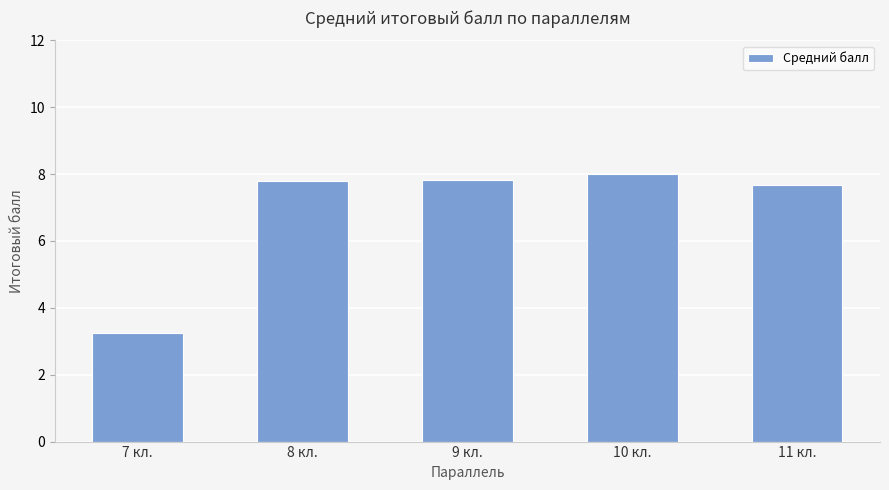

Are the bars horizontal?

No